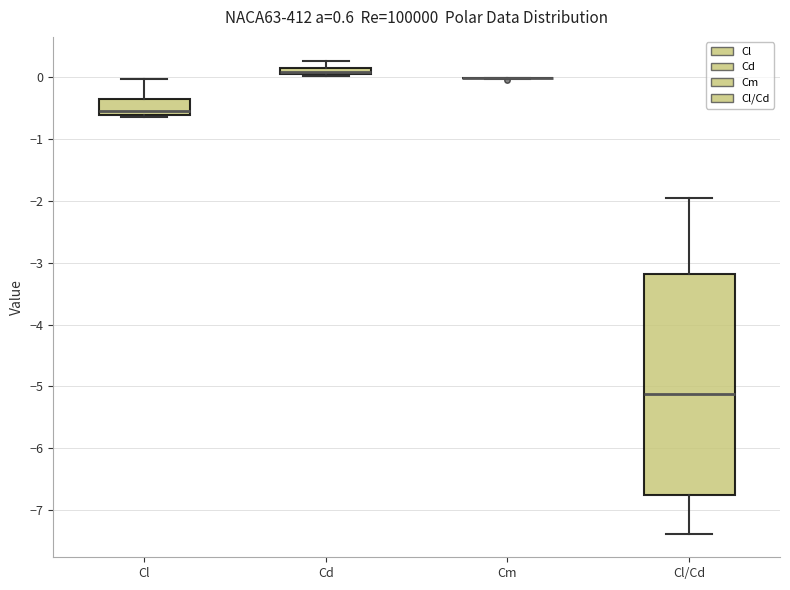

Comparing the boxes themselves (not the whiskers), which one is the tallest?

Cl/Cd